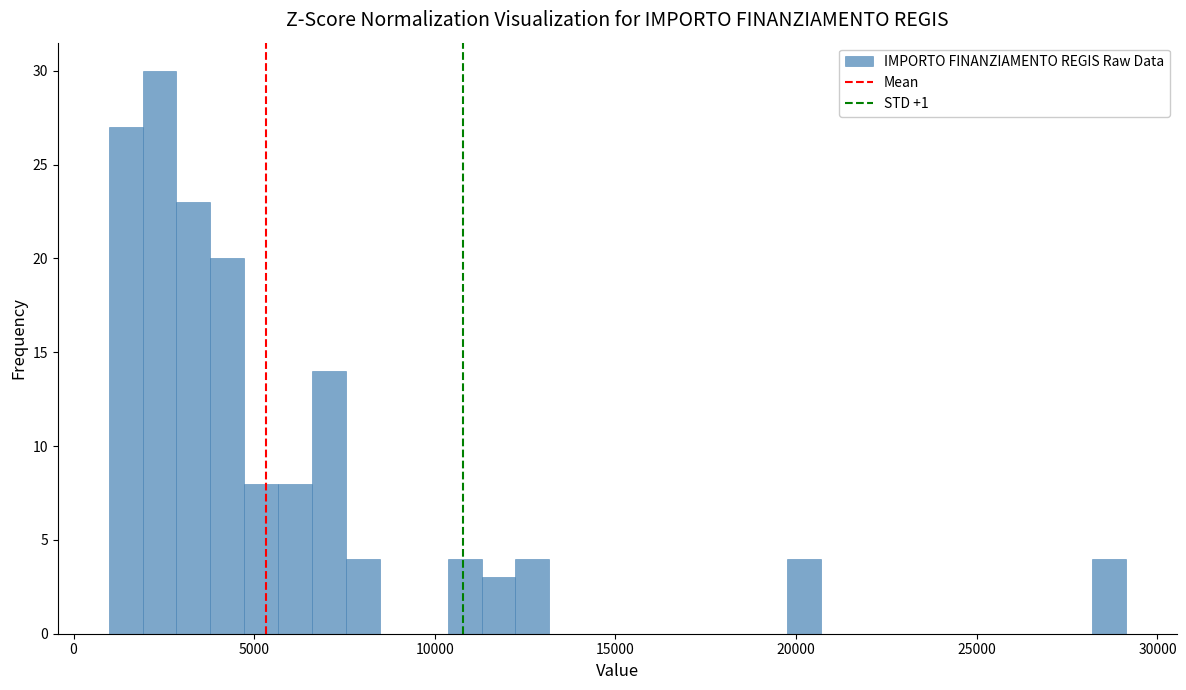

Read against the x-axis, roughly where is the centre of the tallest bar?

2500